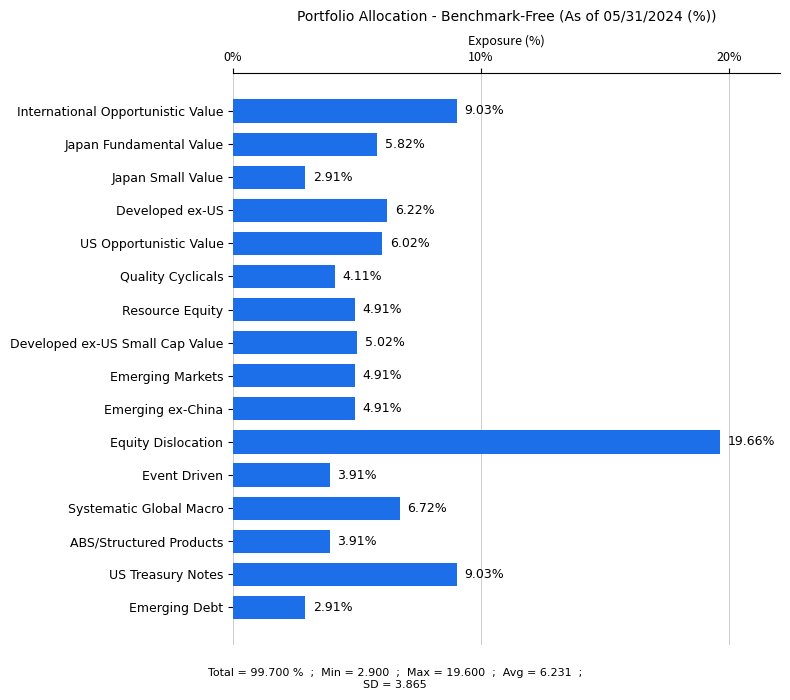

Count the number of categories in the chart.

16